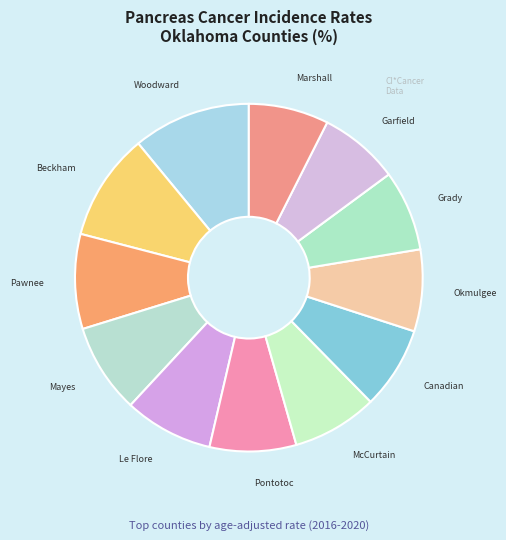

What is the largest slice in the pie chart?

Woodward